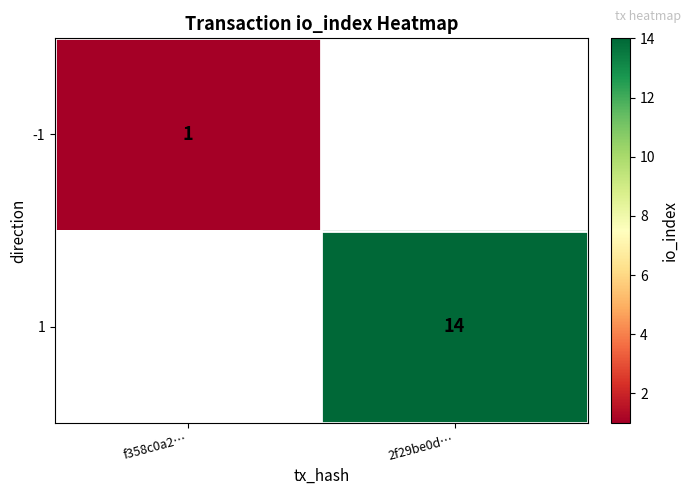

Is it true that -1 equals 2 at f358c0a2…?

False